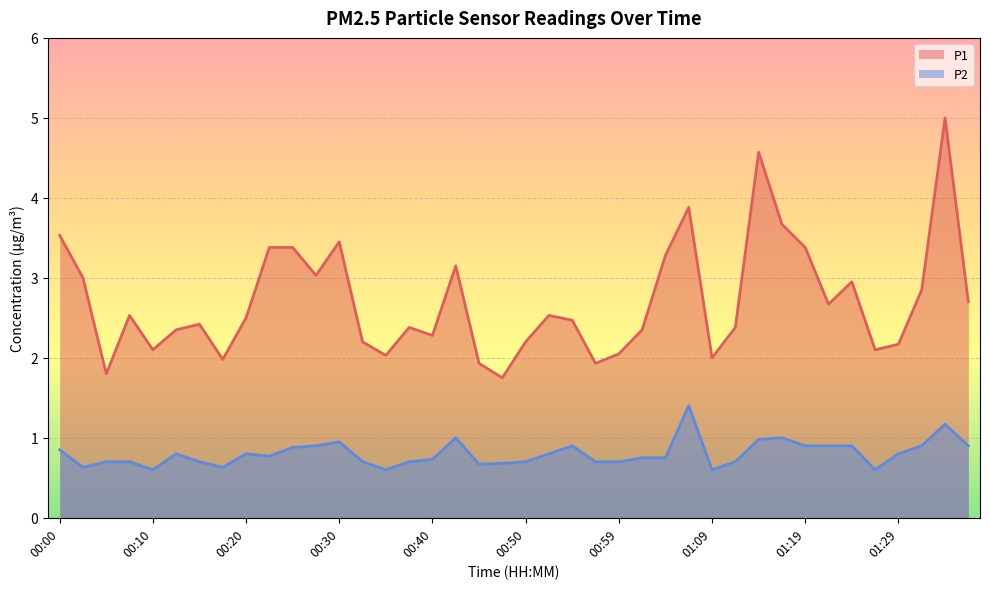

True or false: P1 and P2 cross at least once.

False